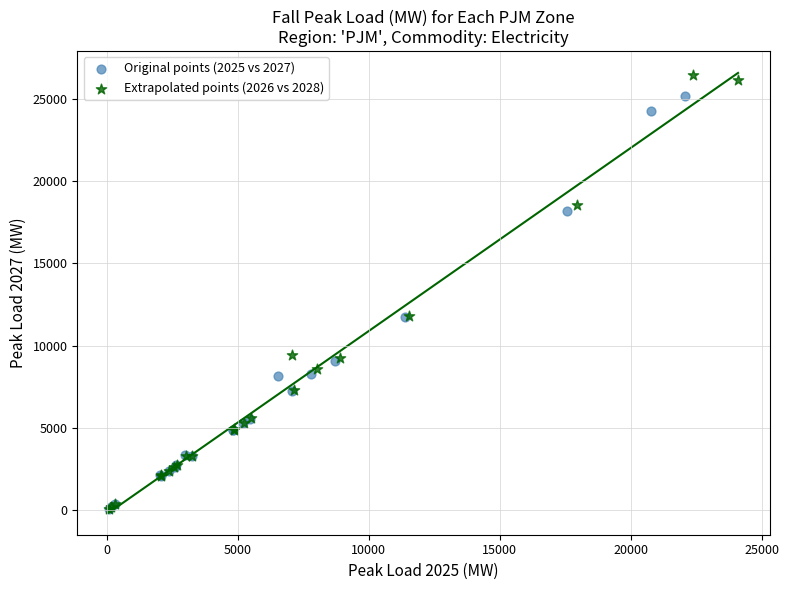

Which series has the widest spread of Y values?

Extrapolated points (2026 vs 2028)